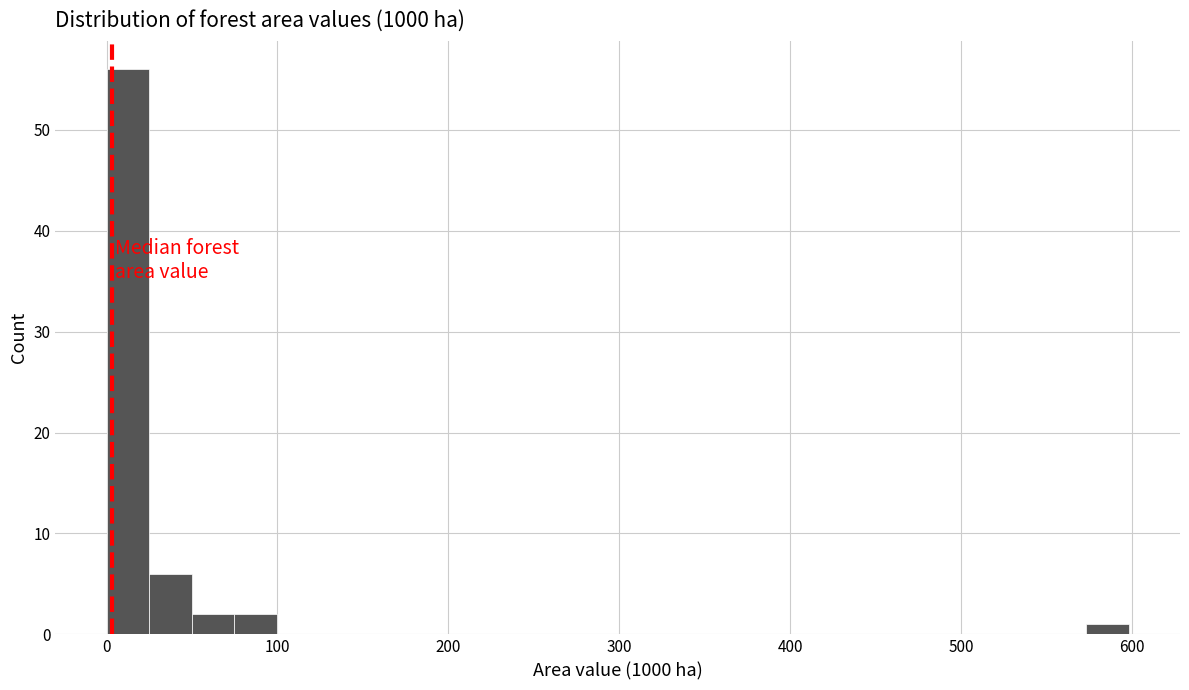

Read against the x-axis, roughly where is the centre of the tallest bar?

10